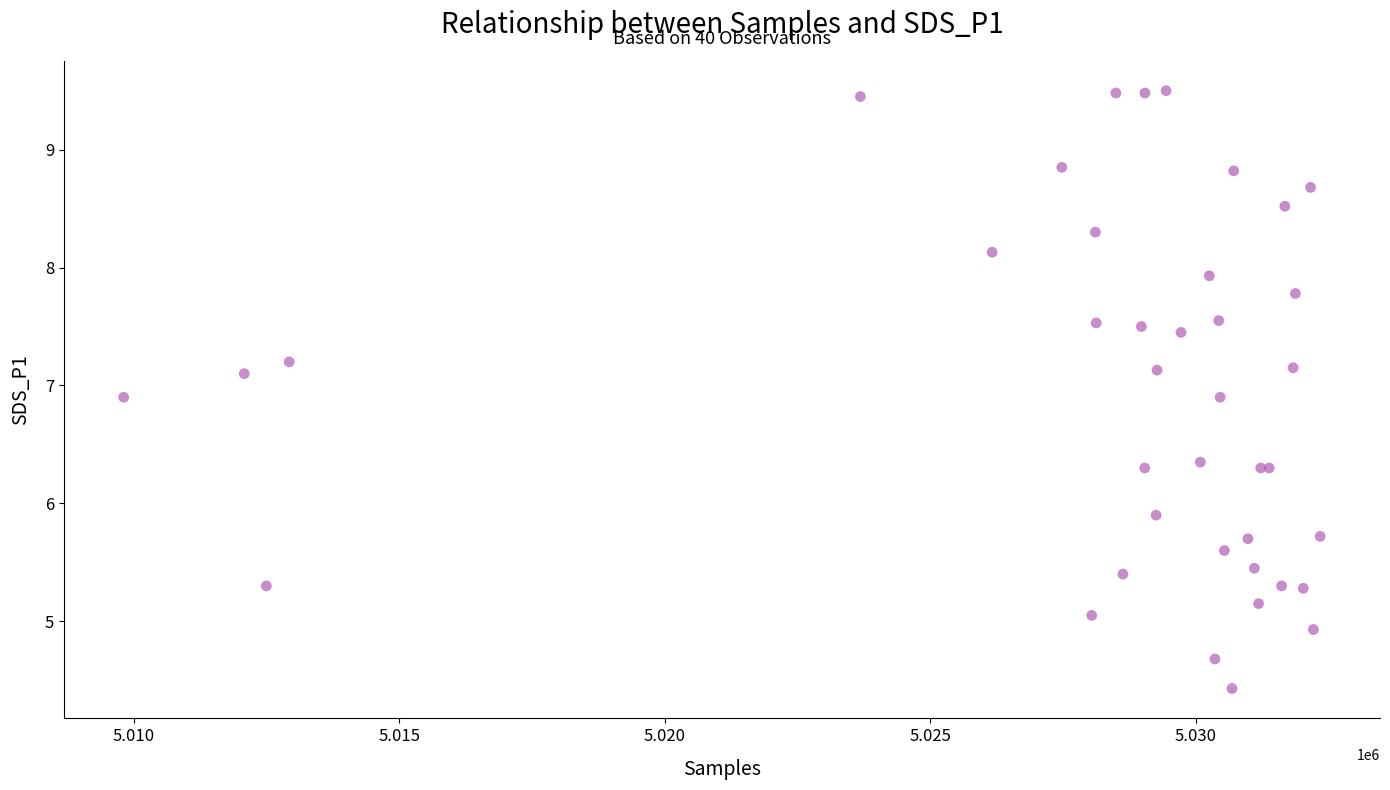

What Y value in the scatter plot is closest to 6?

5.9